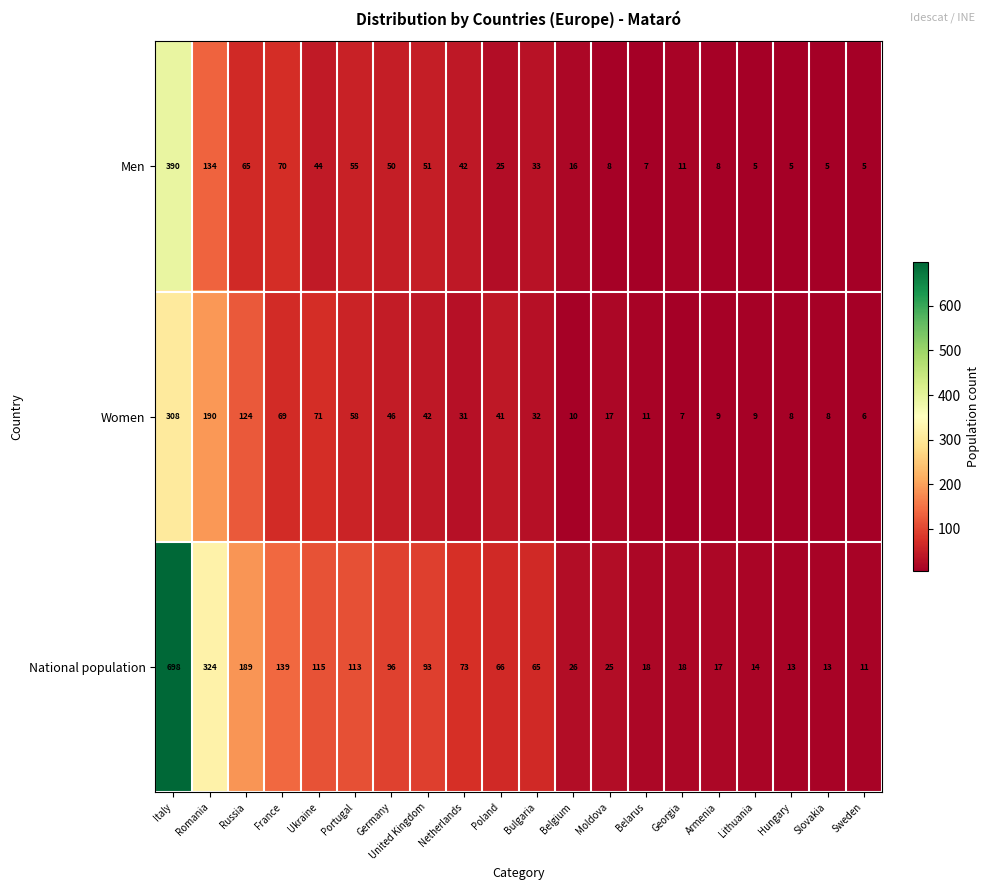

At which label does Women first exceed 32?

Italy